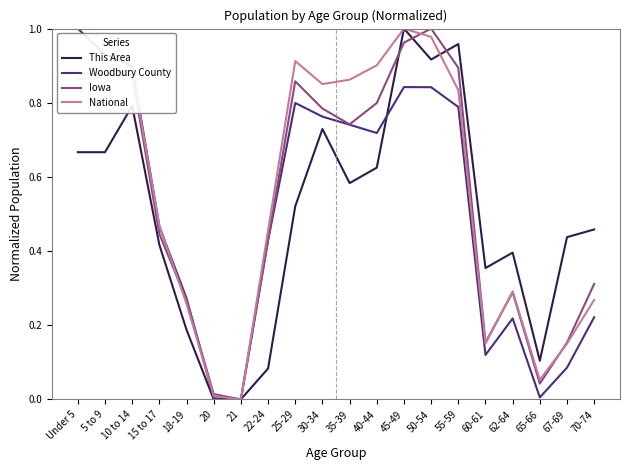

Count the number of categories in the chart.

20